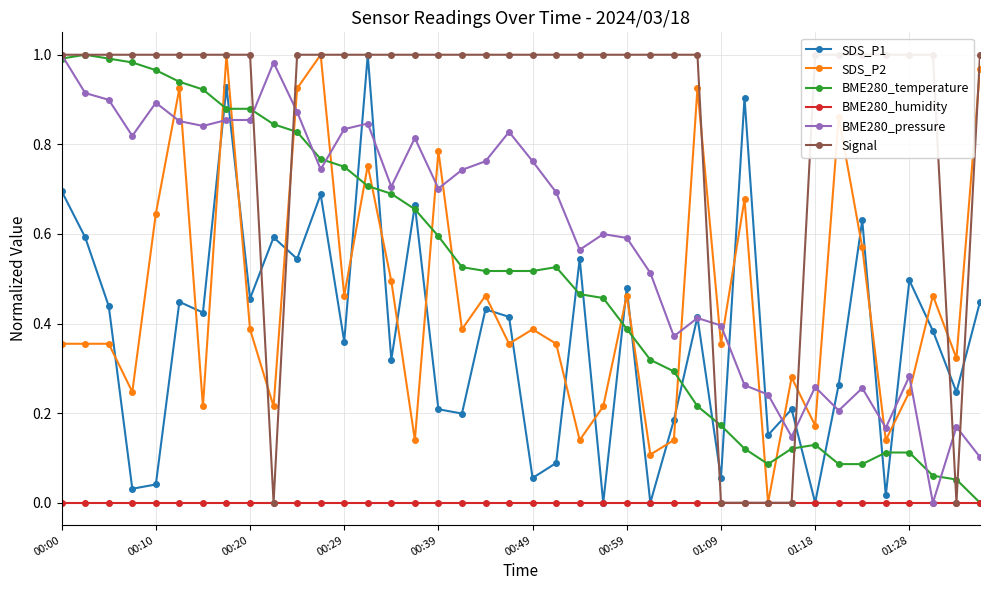

What is the sum of the BME280_pressure values at 33 and 26?

0.6